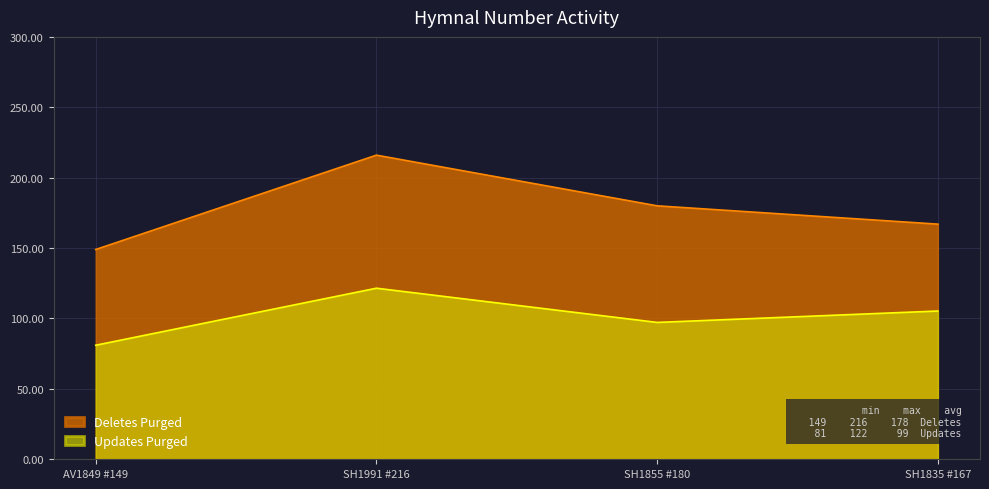

Approximately how many times larger is the value at SH1835 #167 compared to SH1991 #216?

0.8